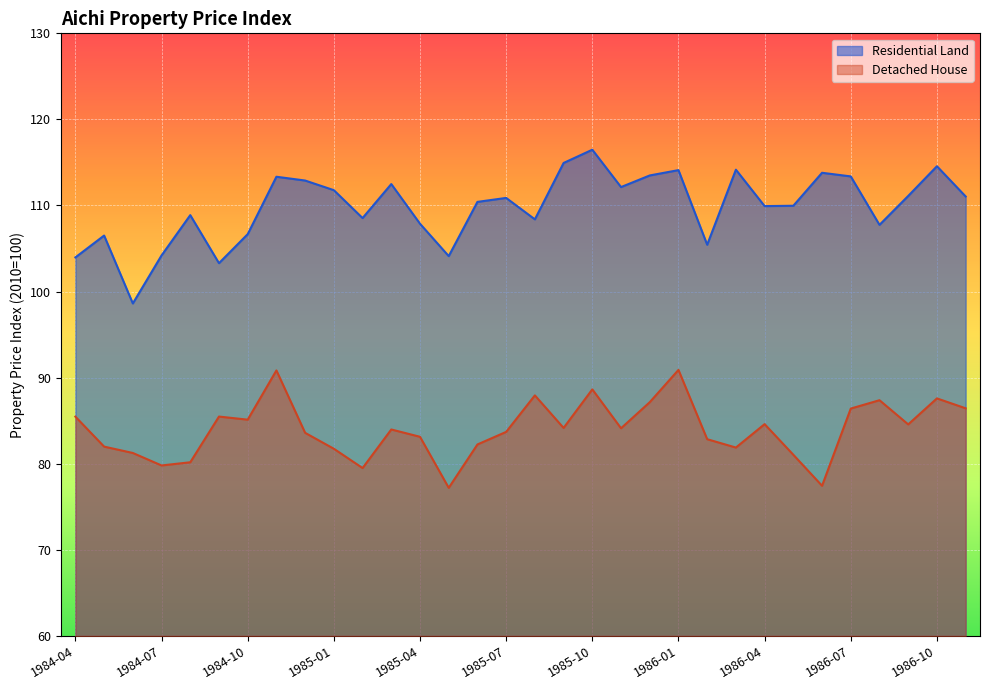

What is the smallest value displayed?

77.2